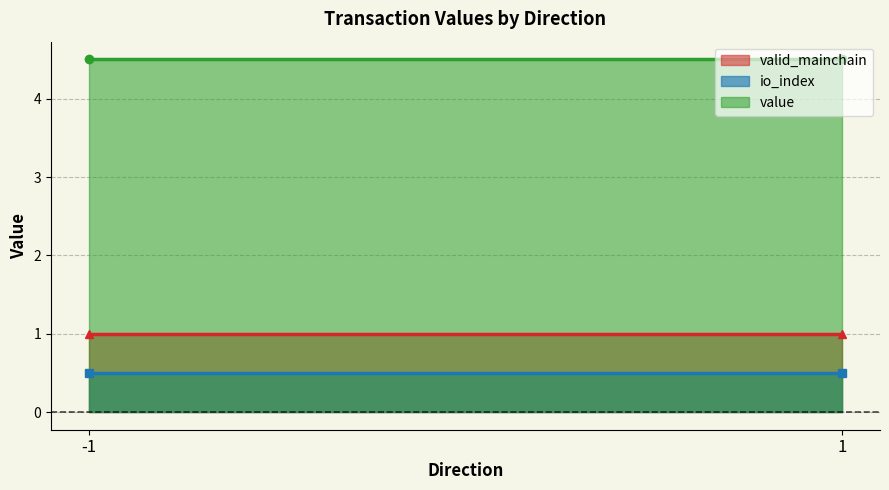

How many lines are shown in the chart?

3